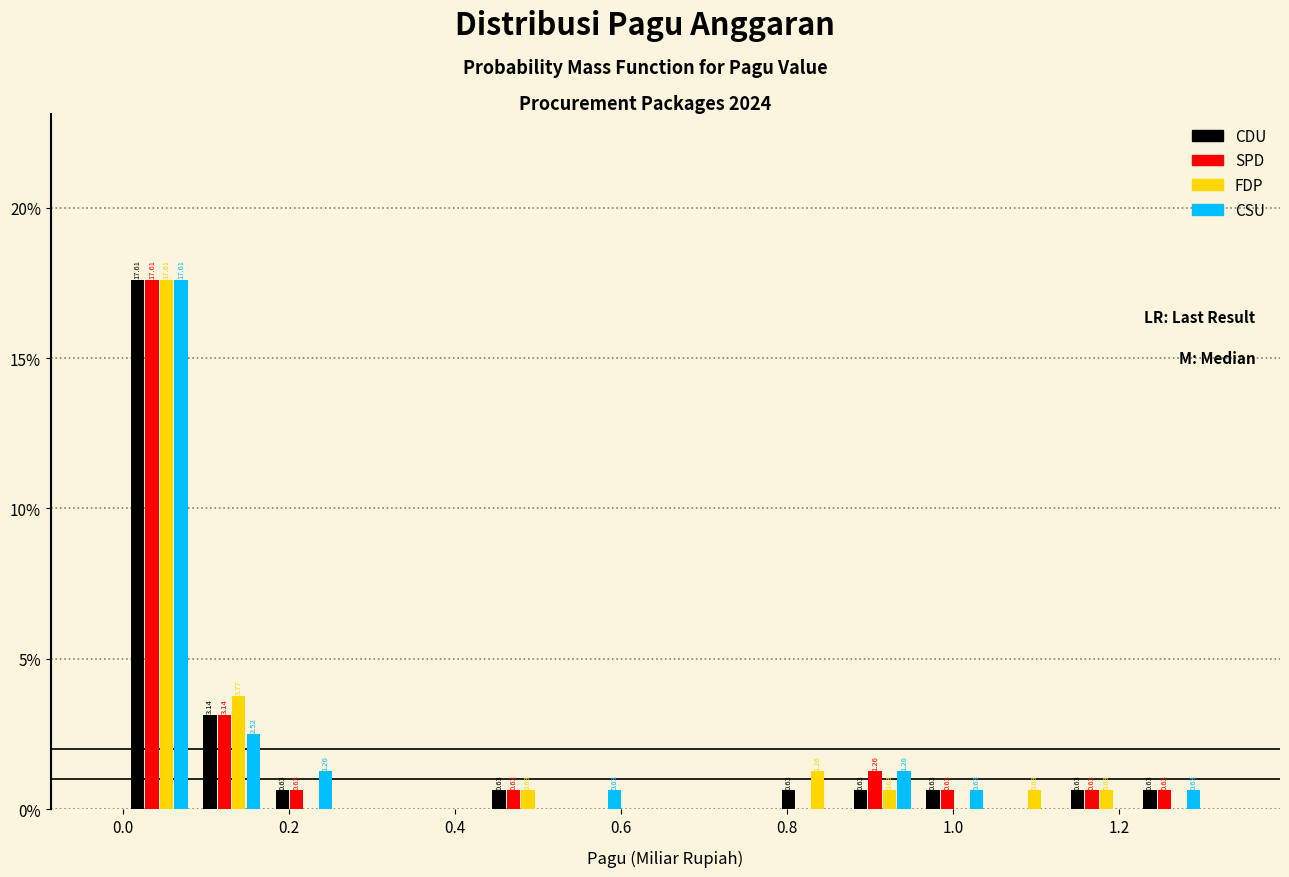

In the CSU series, which range on the x-axis has the tallest bar?

0.00 to 0.08